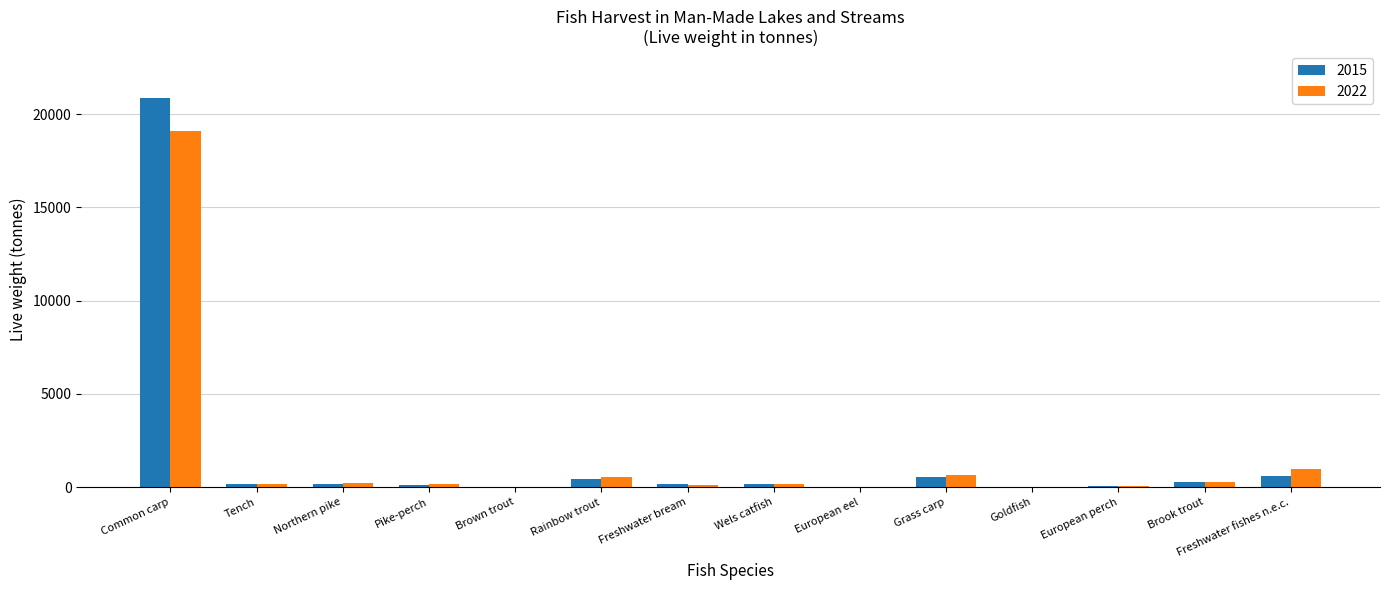

What is the maximum value for 2022?

19088